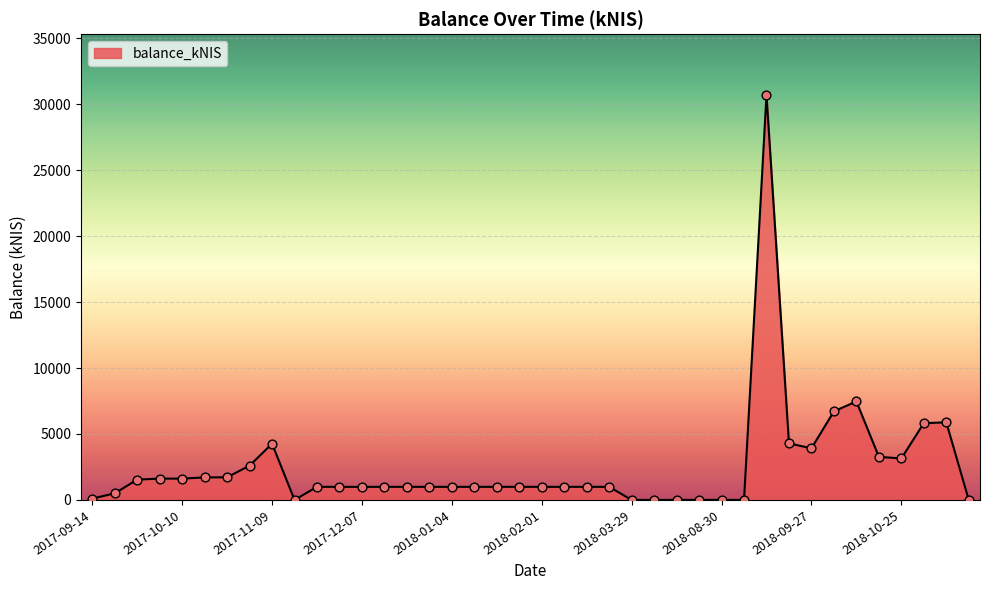

What is the greatest value displayed?

30708.2